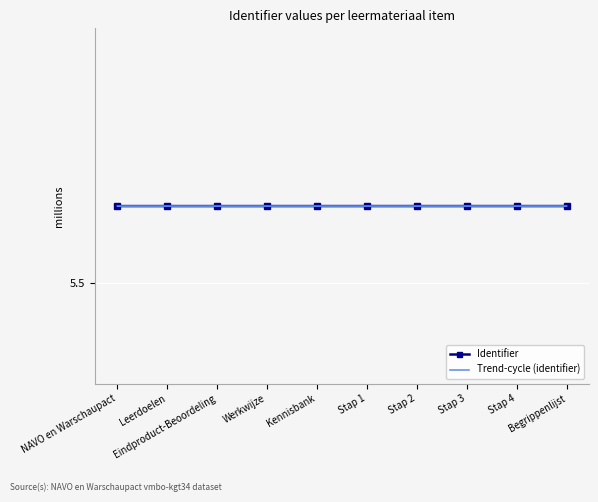

At Stap 3, list the series in order from largest to smallest.

Trend-cycle (identifier), Identifier